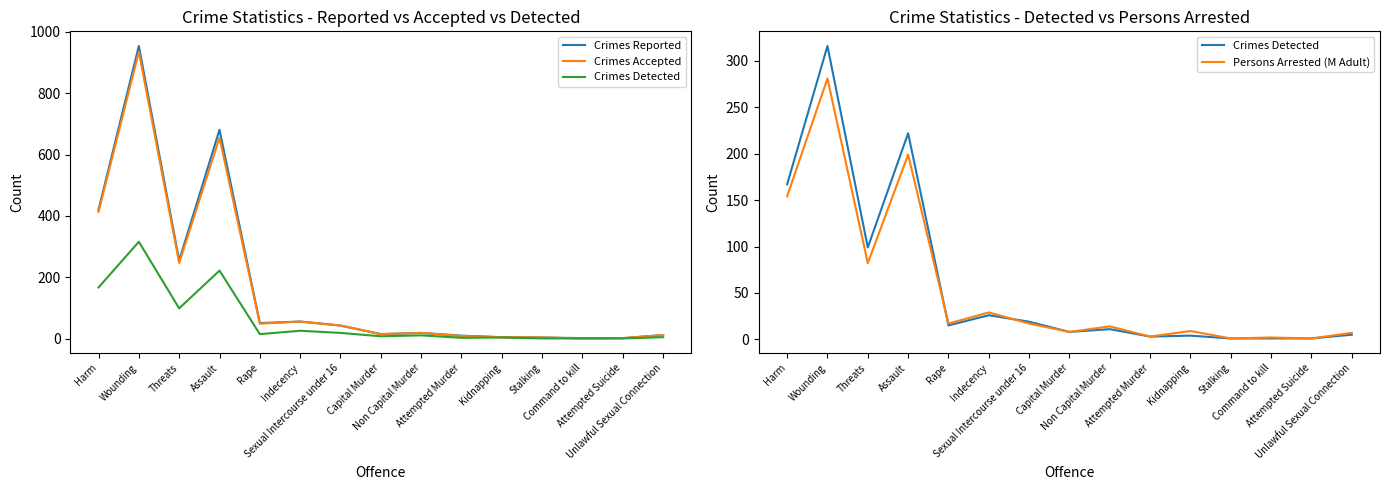

List the labels in order of Crimes Reported value, largest first.

Wounding, Assault, Harm, Threats, Indecency, Rape, Sexual Intercourse under 16, Non Capital Murder, Capital Murder, Unlawful Sexual Connection, Attempted Murder, Kidnapping, Stalking, Command to kill, Attempted Suicide